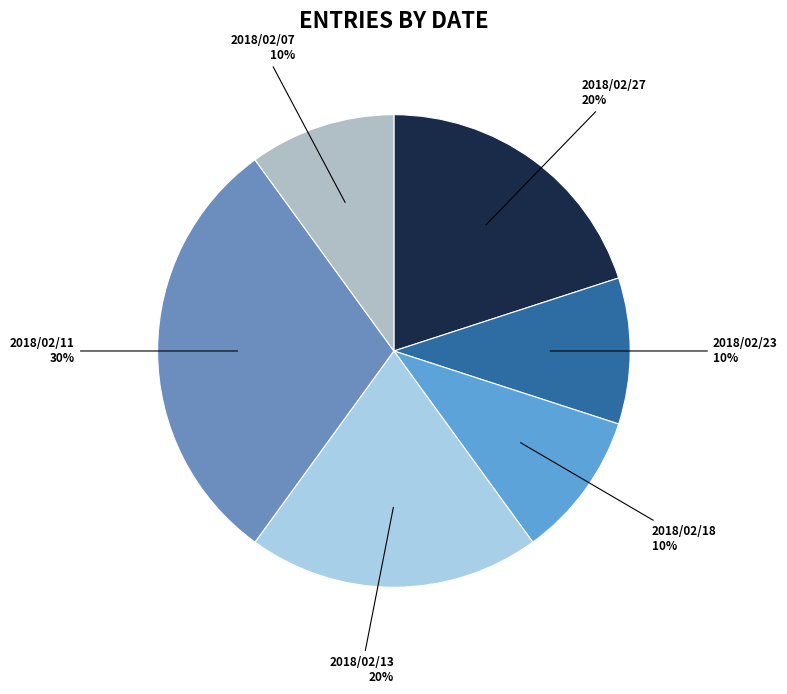

To the nearest percent, what portion does 2018/02/23 represent?

10%